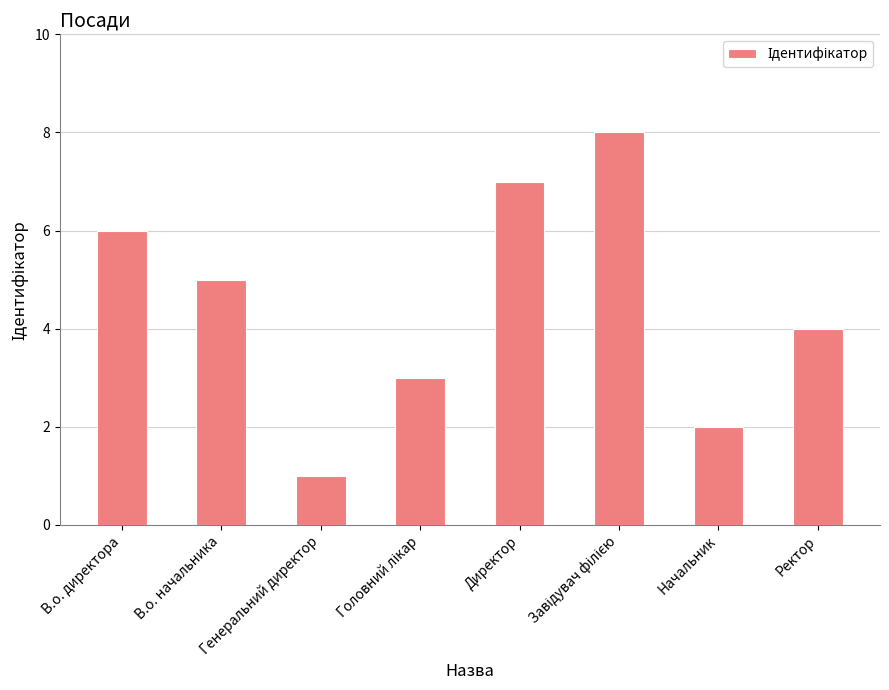

How many distinct data groups are displayed?

1